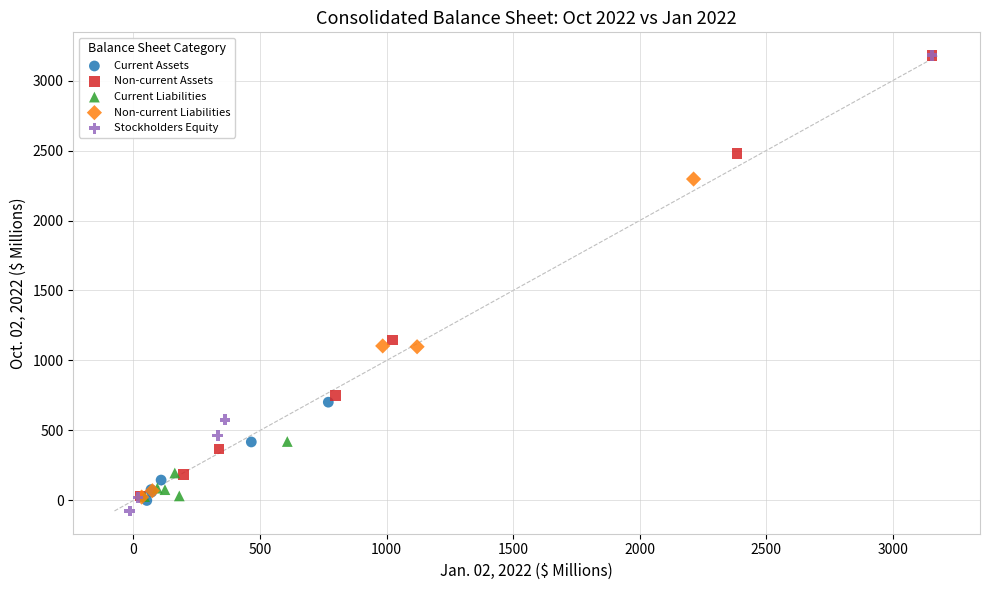

Which series reaches the minimum Y coordinate?

Stockholders Equity